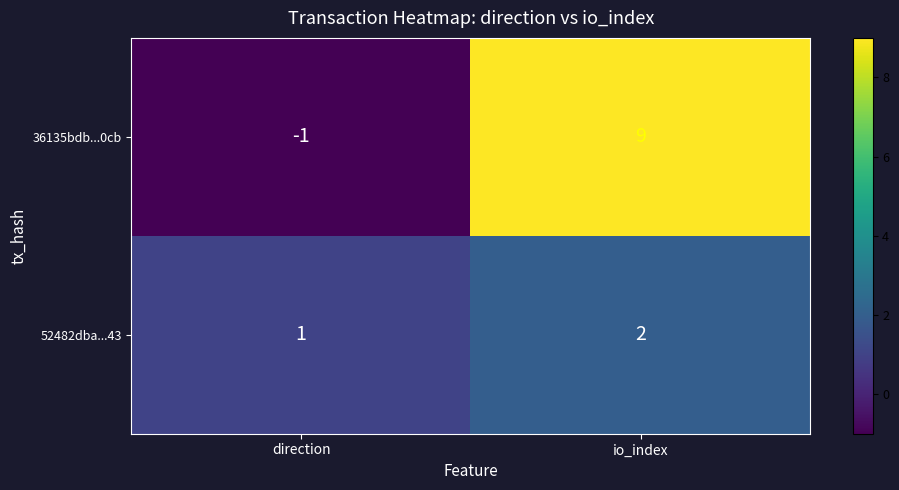

What is the average value of the 36135bdb...0cb series?

4